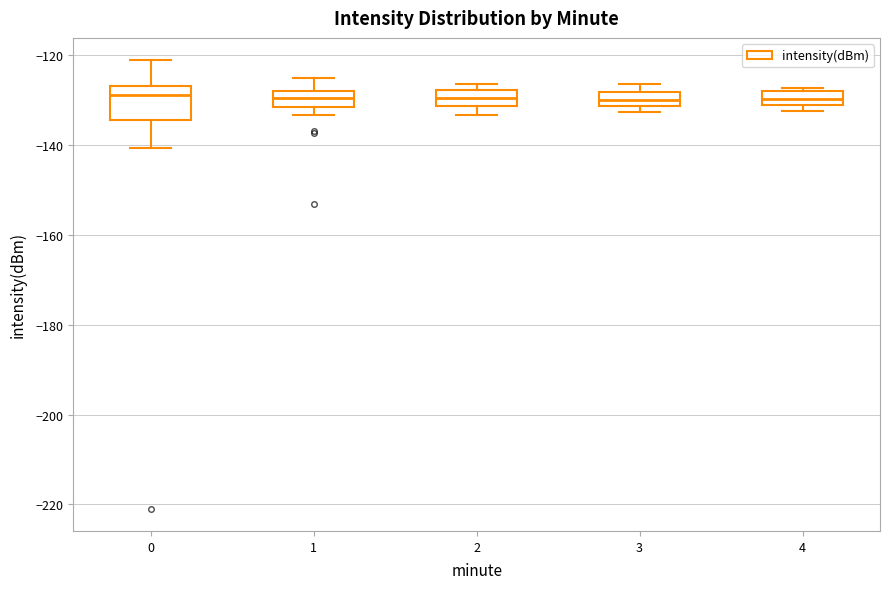

Reading left to right, transcribe this box plot: for each box, give where its median line is, the range the box spans, and where its two whiskers end, as read against the y-axis. The values are not printed on the chart, so give them approximately, as read against the axis.

0: median -128, box -134 to -126, whiskers -140 to -122
1: median -130, box -132 to -128, whiskers -134 to -124
2: median -130, box -132 to -128, whiskers -134 to -126
3: median -130, box -132 to -128, whiskers -132 (just below the box's lower edge) to -126
4: median -130, box -132 to -128, whiskers -132 (just below the box's lower edge) to -128 (just above the box's upper edge)